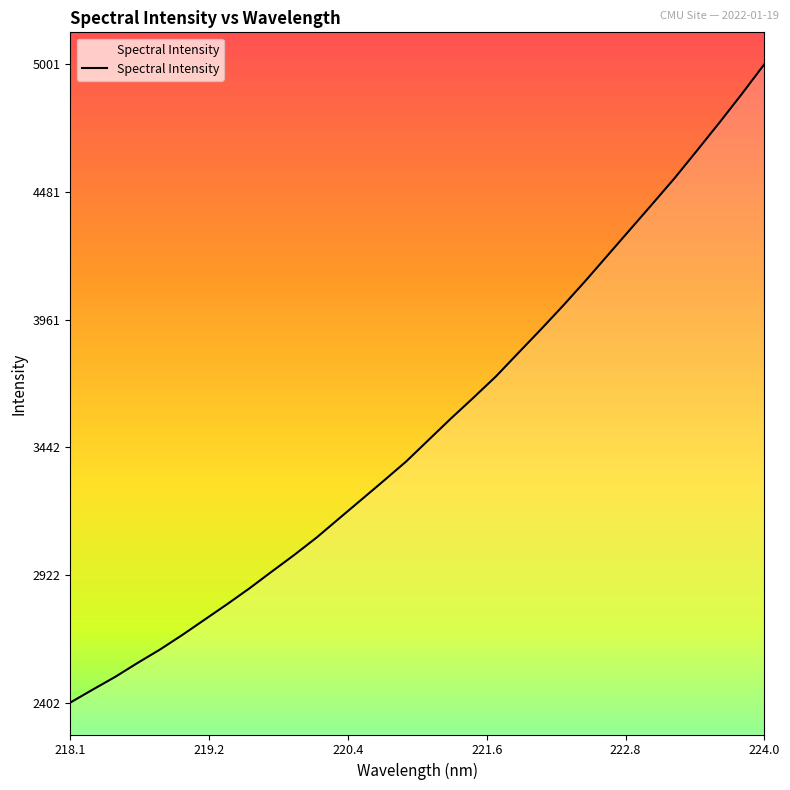

What is the maximum value shown in the chart?

5001.0